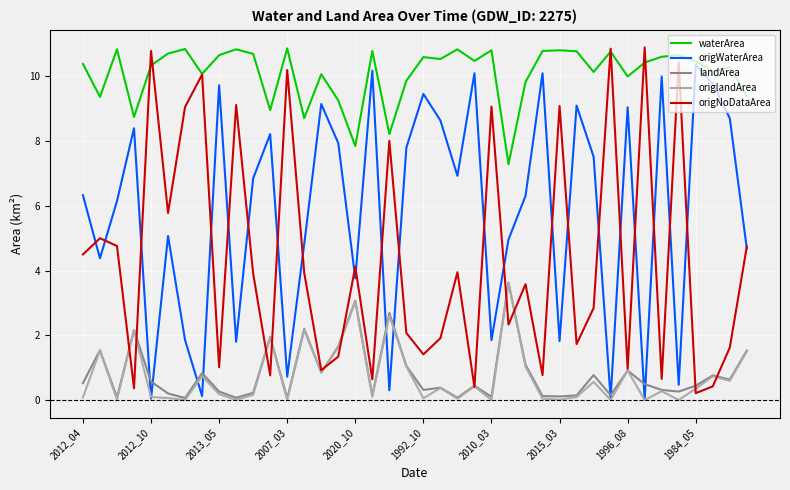

What is the greatest value displayed?

10.9